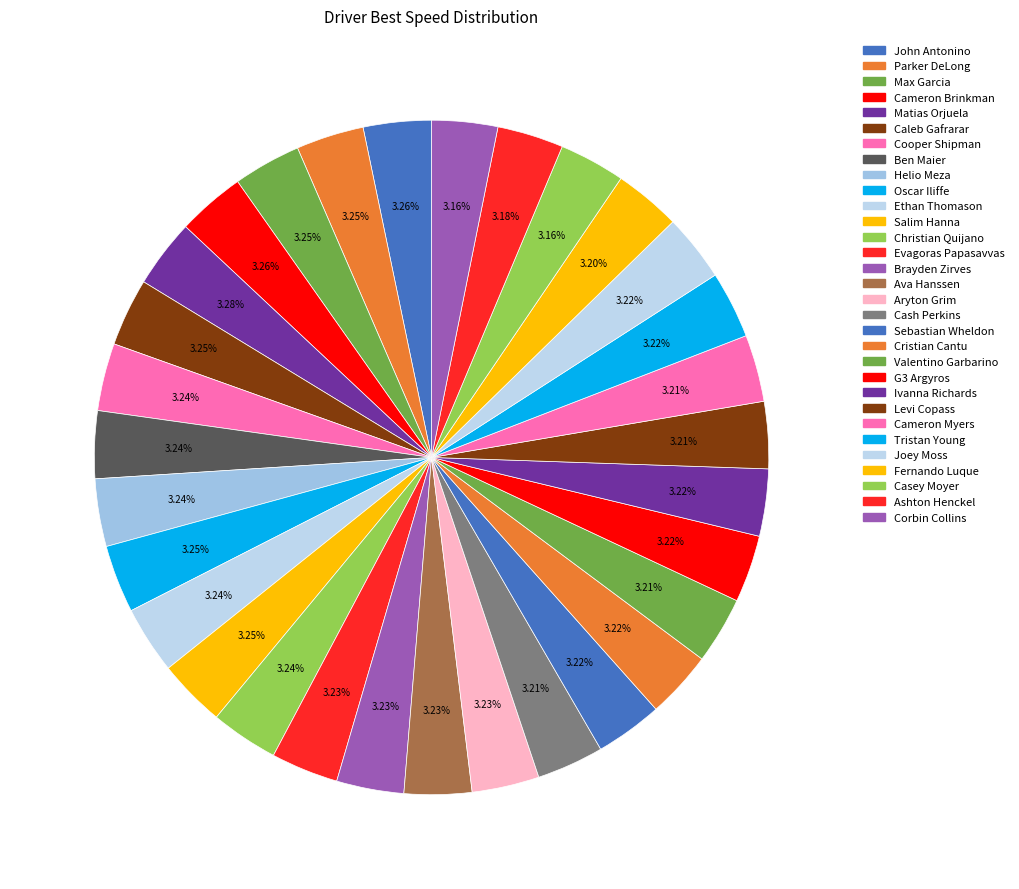

Does any single category account for the majority?

No